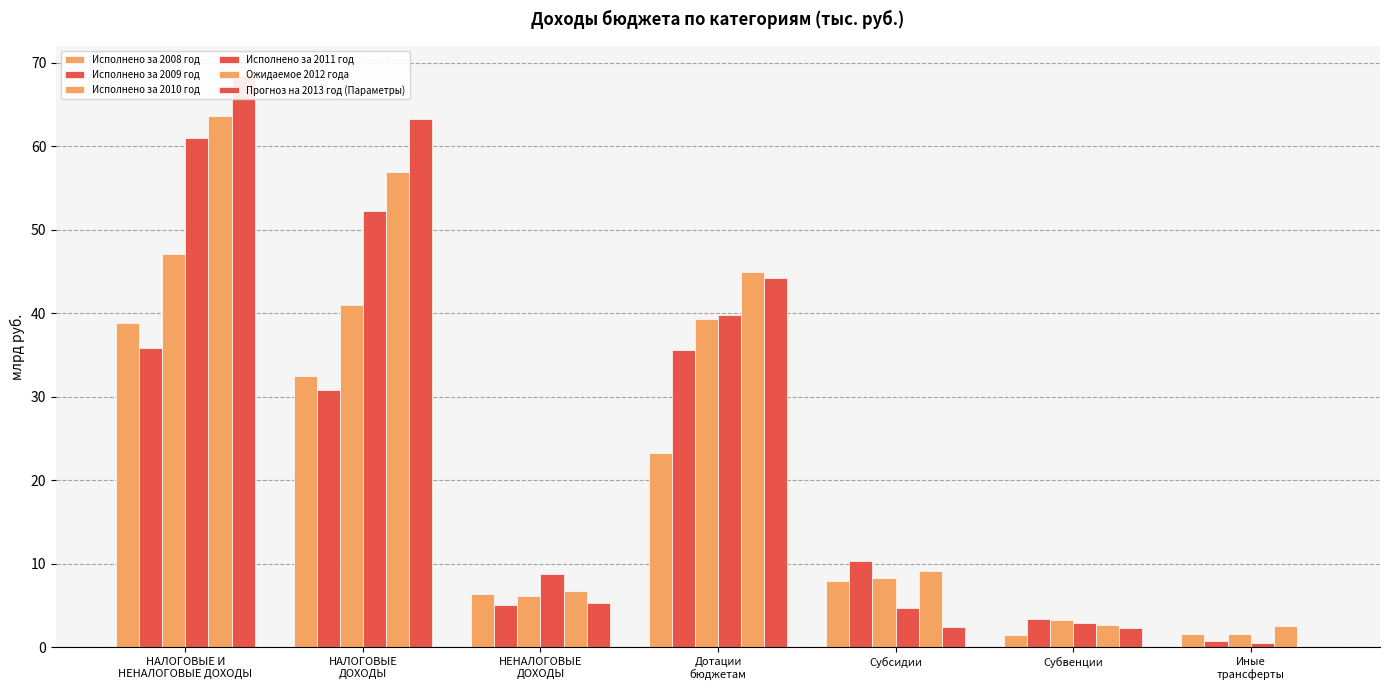

Are the bars horizontal?

No